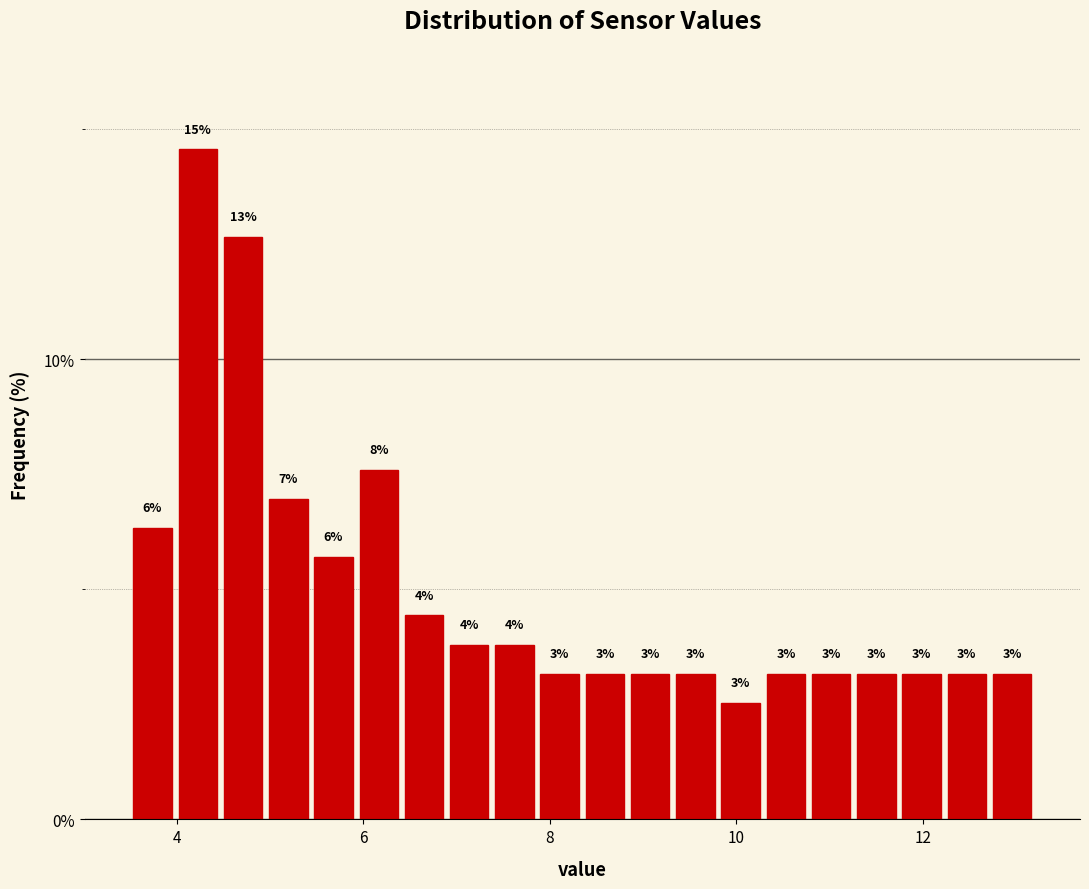

Read against the x-axis, roughly where is the centre of the tallest bar?

4.2